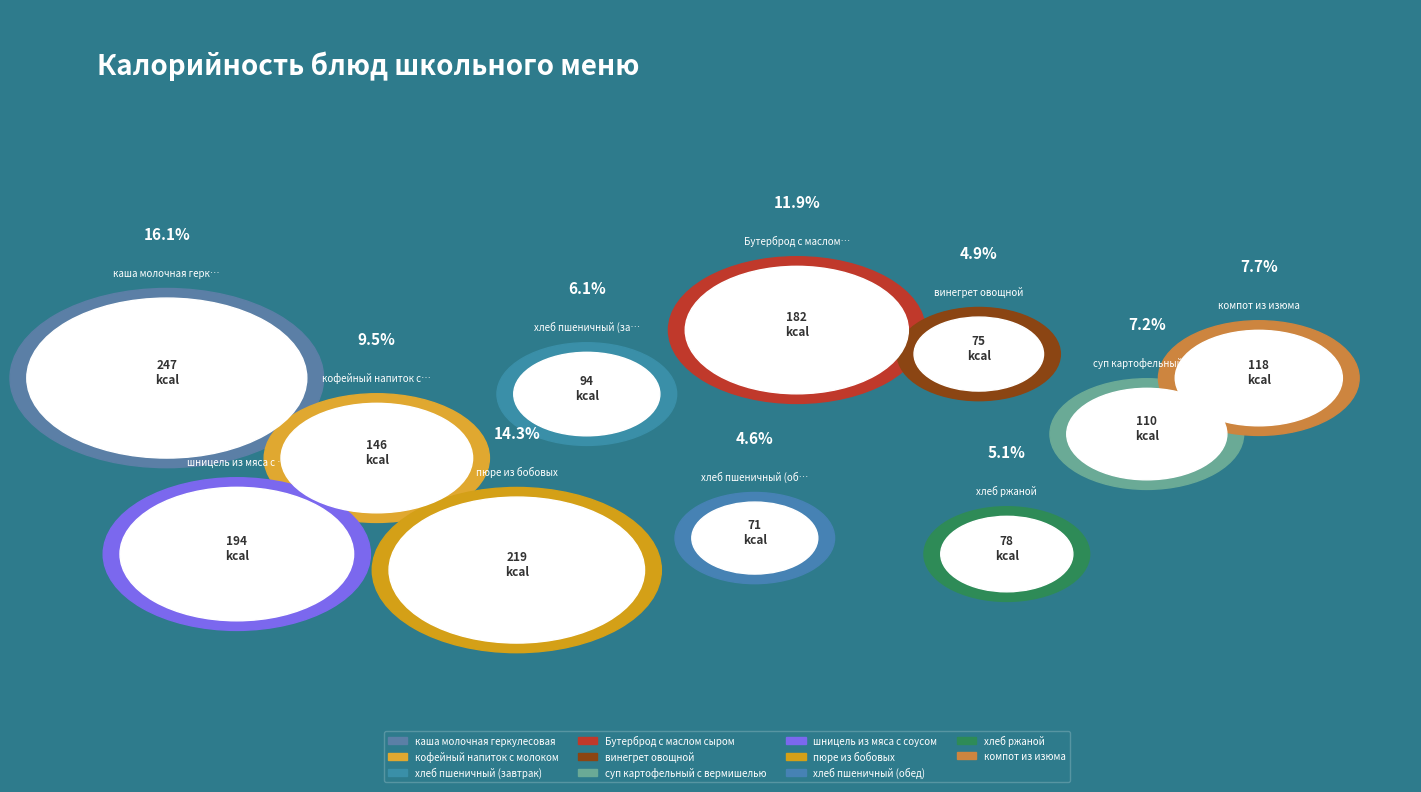

Is it true that хлеб пшеничный (завтрак) is 6% of the pie?

True